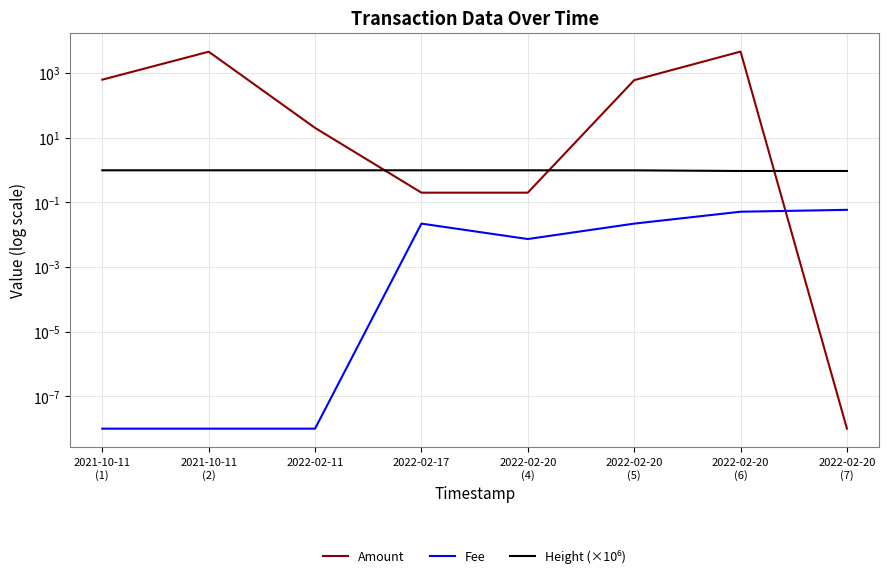

Where do Height (×10⁶) and Amount first cross each other?

2022-02-11 and 2022-02-17